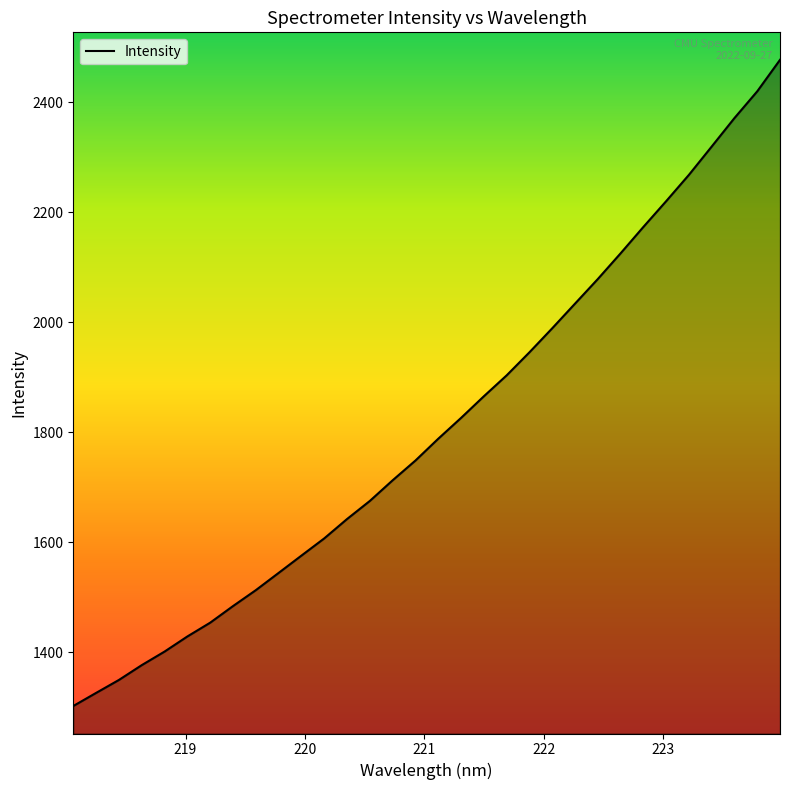

Count the number of categories in the chart.

32